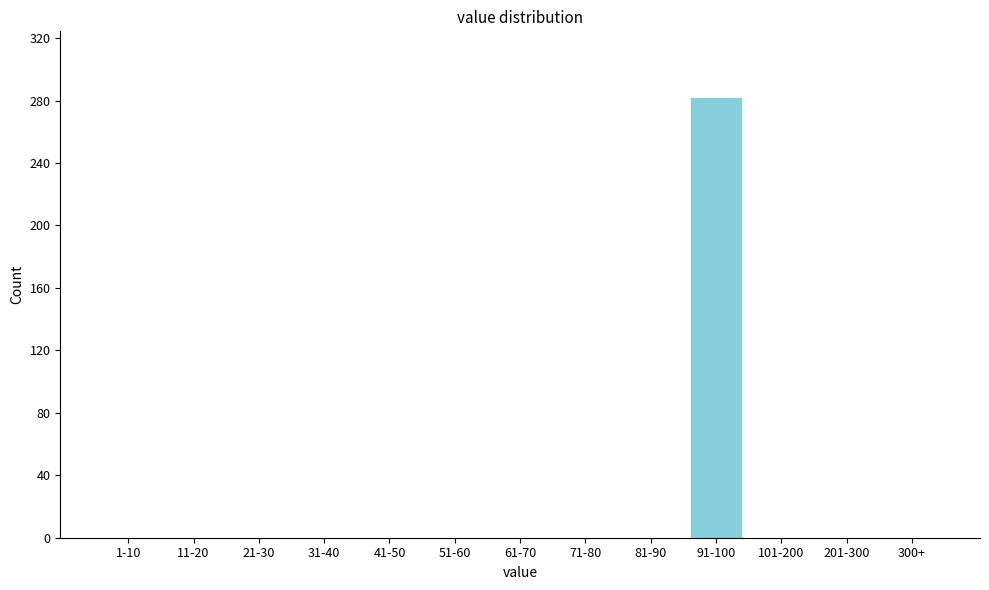

Reading left to right, list all the values displayed in this chart.

1-10=0	11-20=0	21-30=0	31-40=0	41-50=0	51-60=0	61-70=0	71-80=0	81-90=0	91-100=282	101-200=0	201-300=0	300+=0